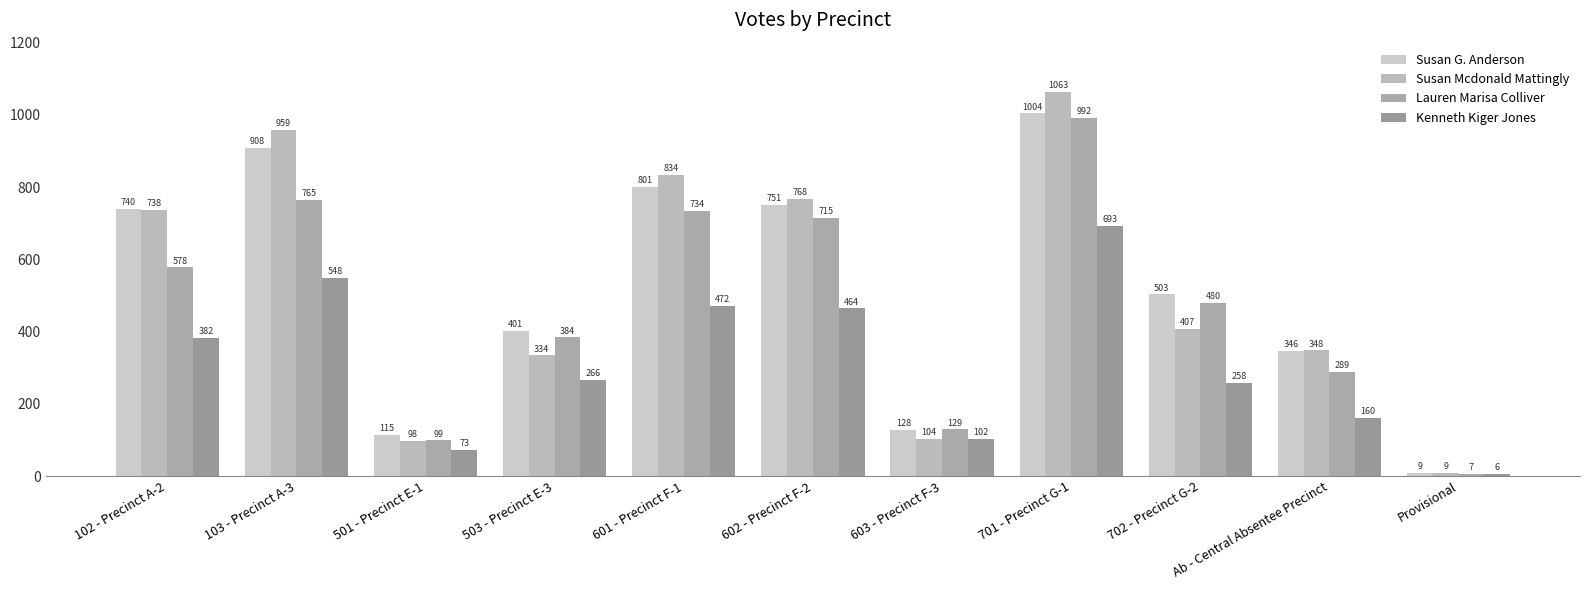

At which category is the sum across all series the highest?

701 - Precinct G-1